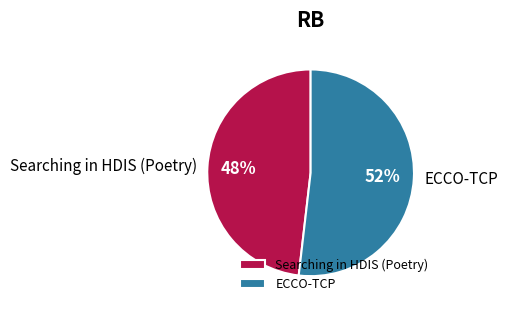

What is the majority slice?

ECCO-TCP